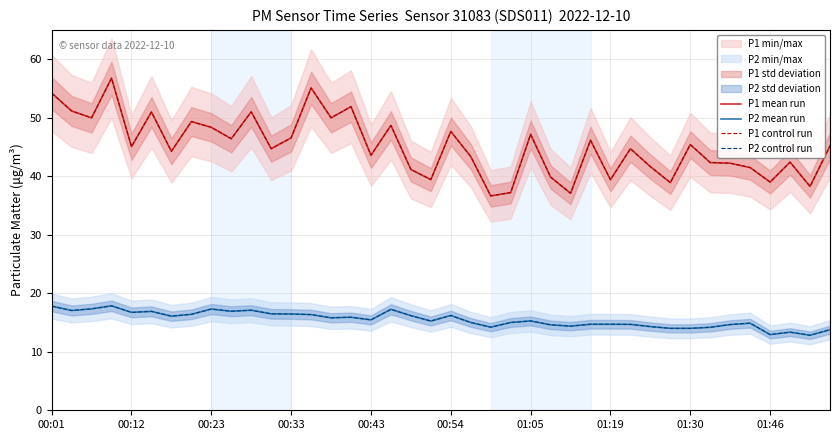

What is the difference between the second highest and second lowest values in the P2 control run series?

4.9